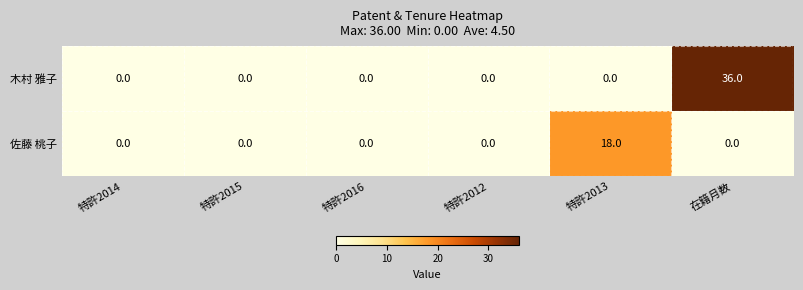

Rank the series by their average value, from lowest to highest.

佐藤 桃子, 木村 雅子